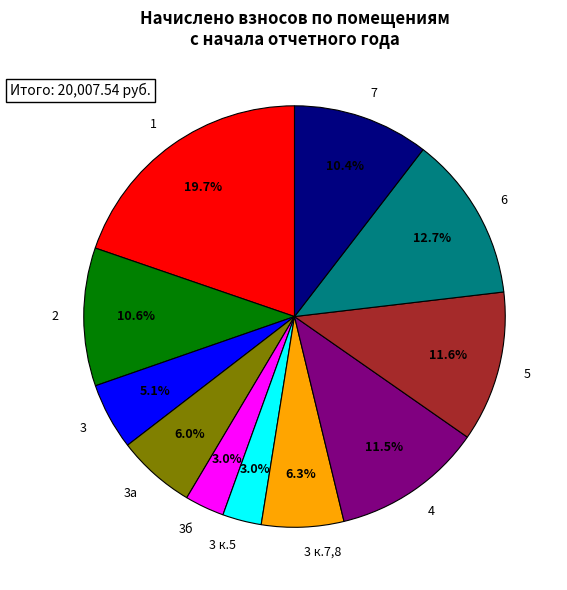

What is the largest slice in the pie chart?

1